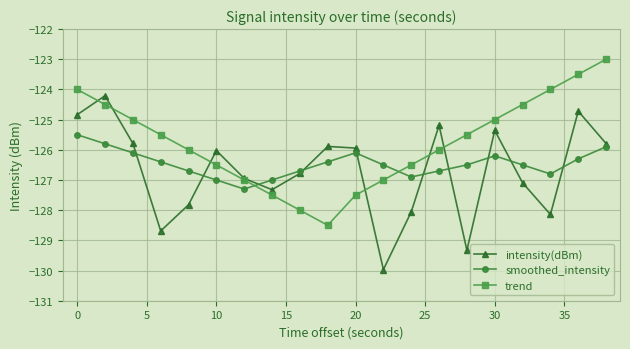

What is the value of the intensity(dBm) point at the 5th from the left?

-127.8